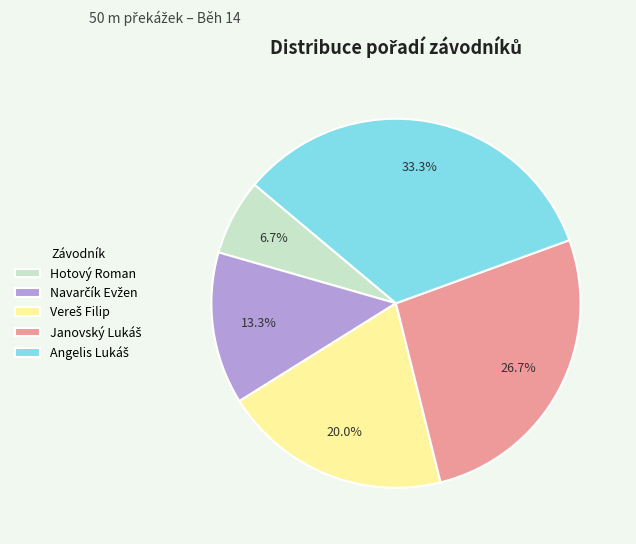

Which slice is the smallest?

Hotový Roman